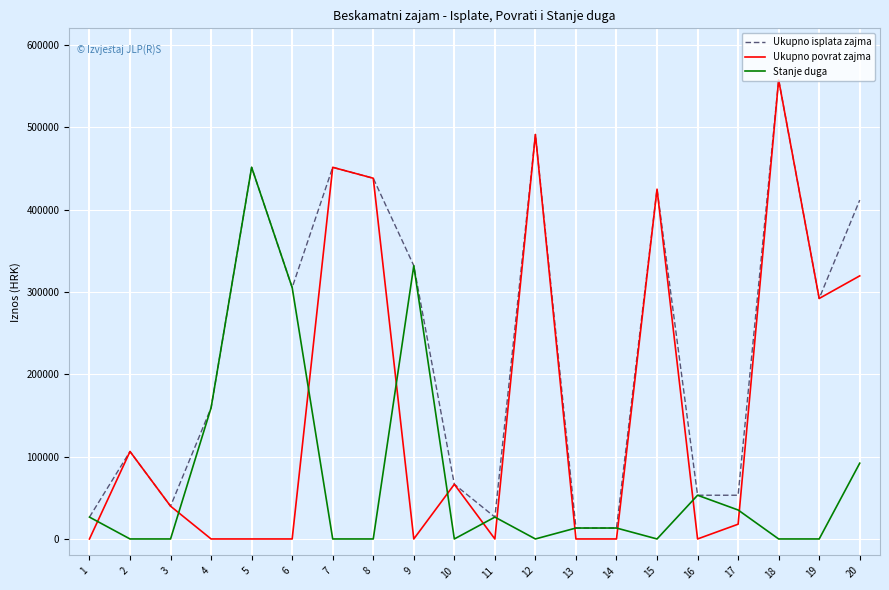

What is the difference between the Ukupno isplata zajma values at 8 and 19?

145995.1